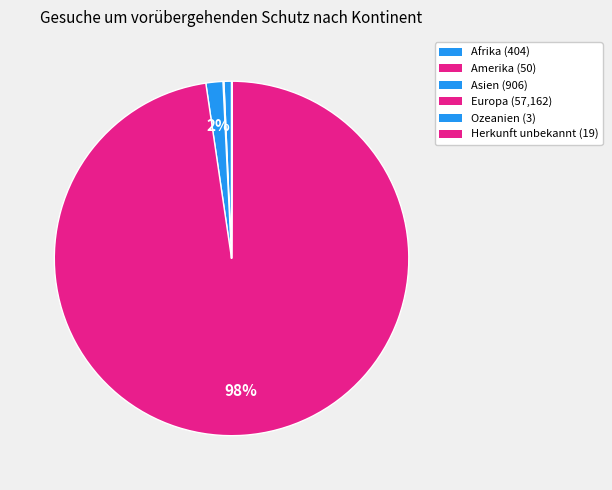

What percentage is the Europa slice, to the nearest percent?

98%